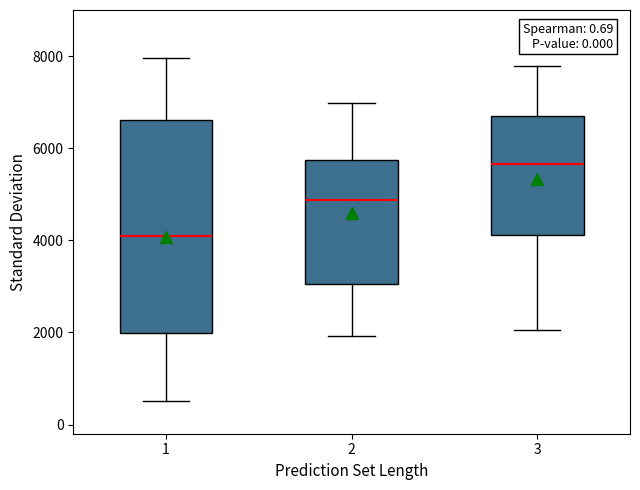

Which box has the lowest median line?

1